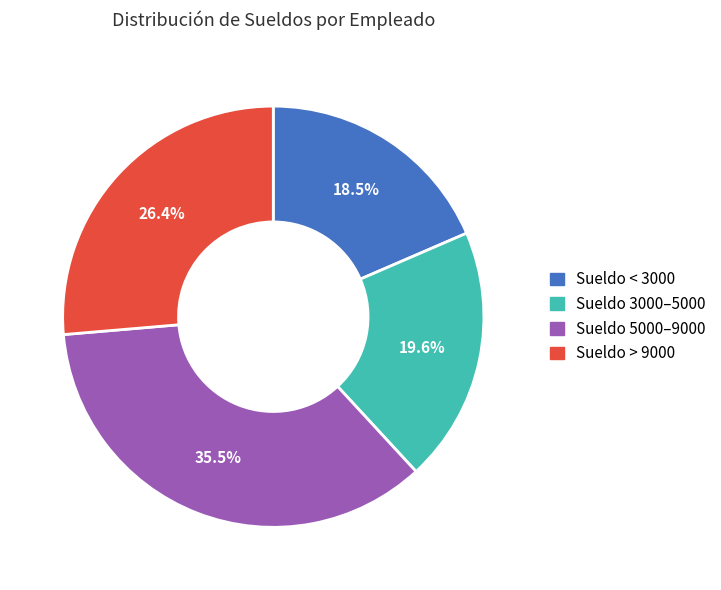

Is there a majority slice in this chart?

No